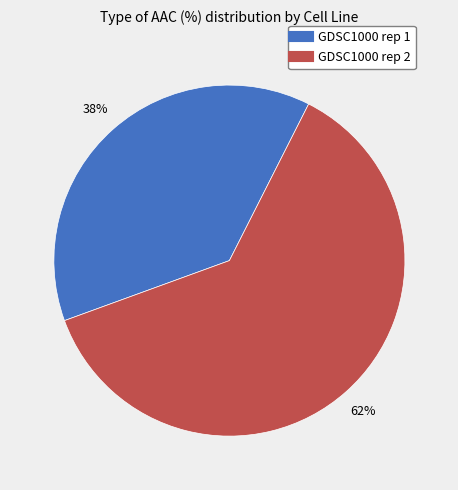

The GDSC1000 rep 1 slice represents 38% of the pie. True or false?

True